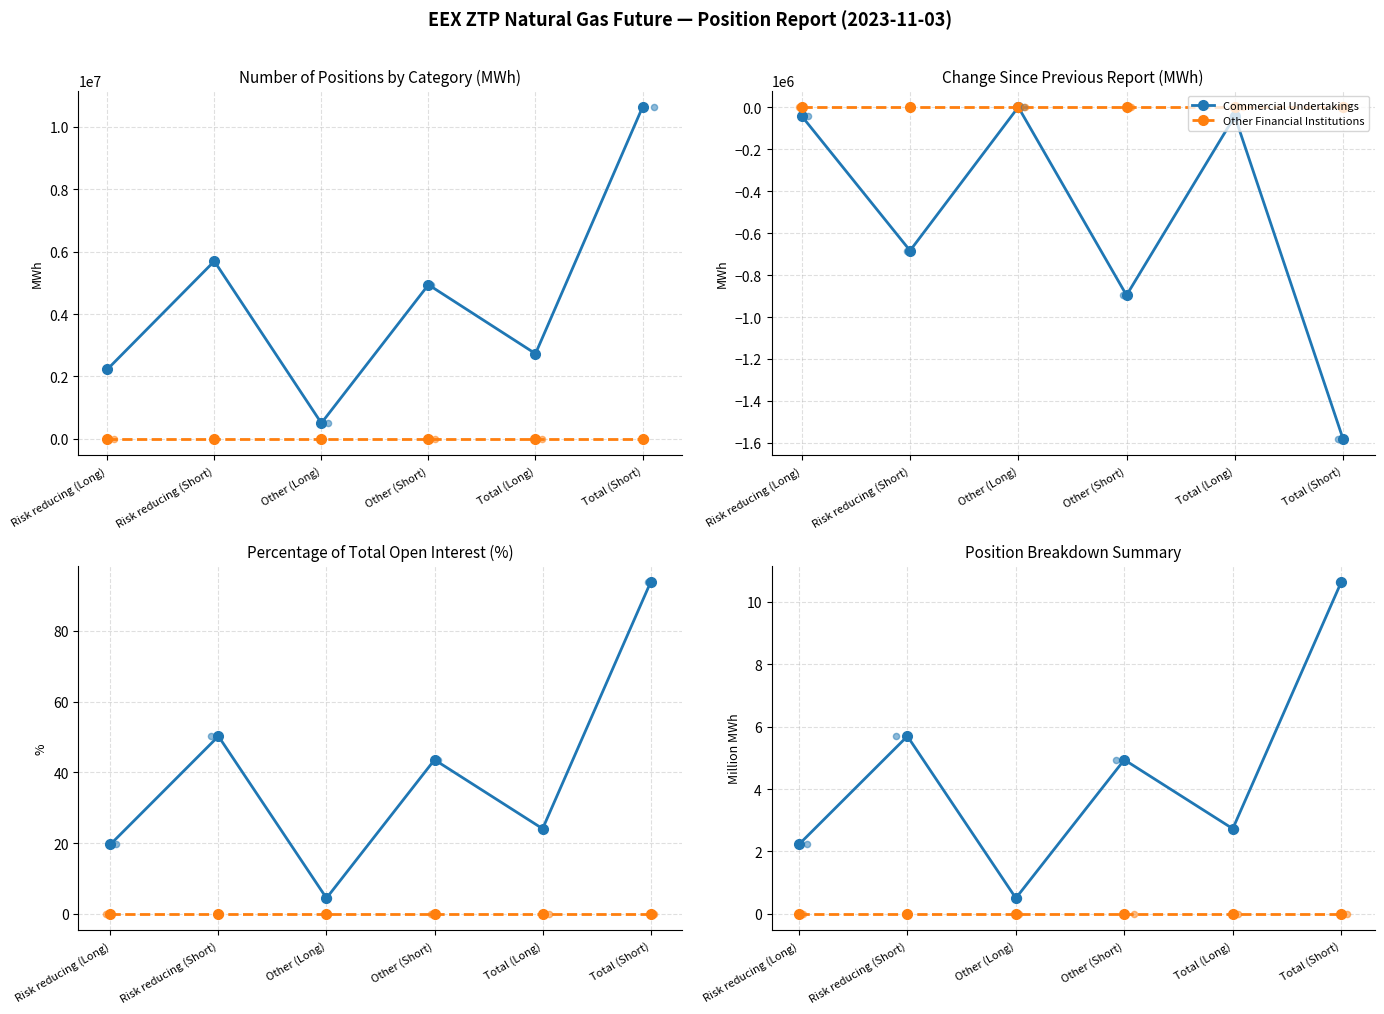

Which series reaches the minimum Y coordinate?

Other Financial Institutions